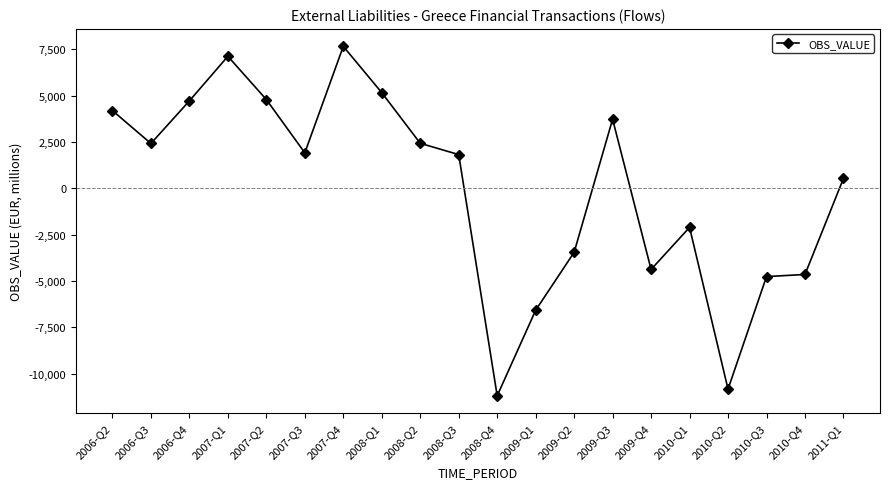

What is the value of the 11th point from the left?

-11185.1